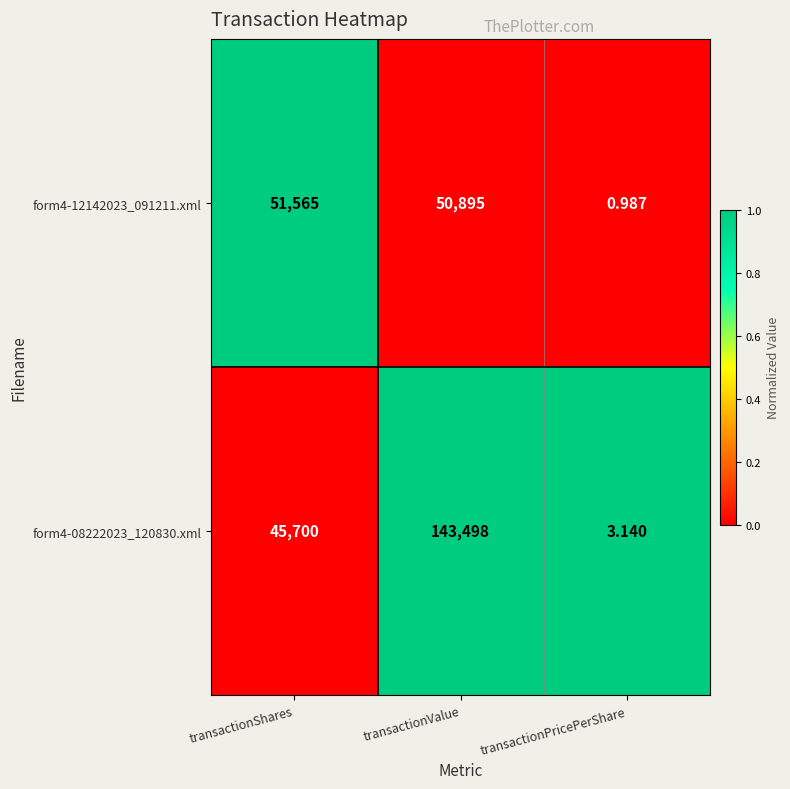

Where does the form4-12142023_091211.xml series first go above 50895?

transactionShares